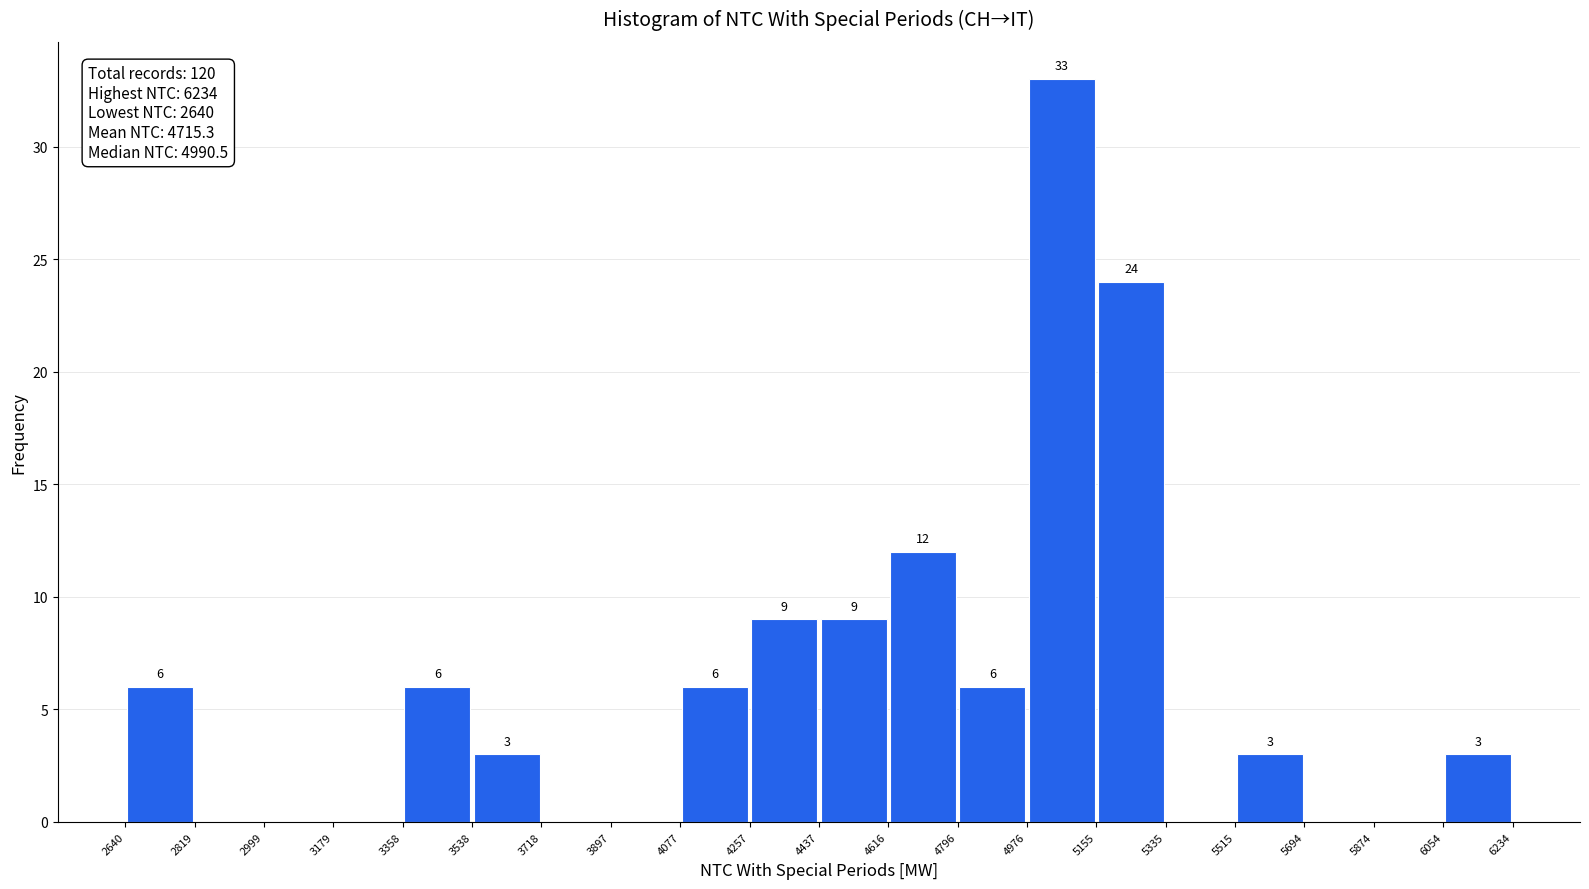

Which range on the x-axis has the tallest bar?

4976 to 5155